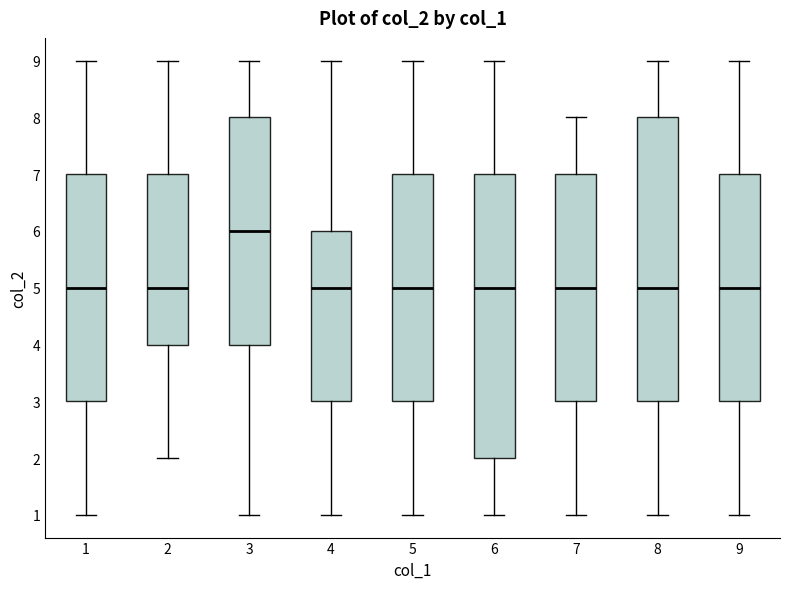

Where is the lower edge of the box at x = 8 on the y-axis? The values are not printed on the chart, so give them approximately, as read against the axis.

3